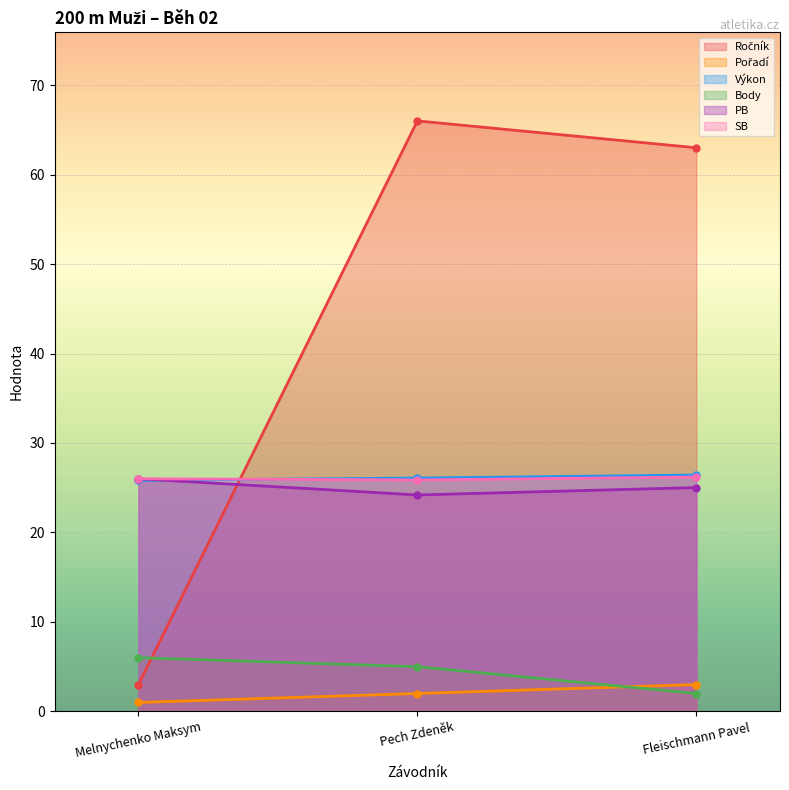

Which series has the largest total across all categories?

Ročník